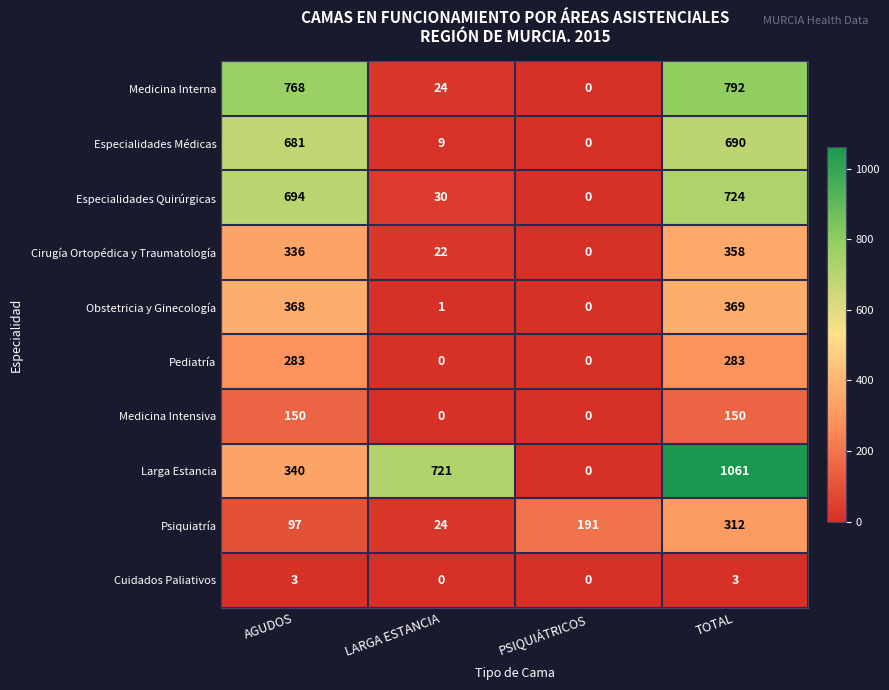

What is the spread (max minus min) of values at TOTAL?

1058